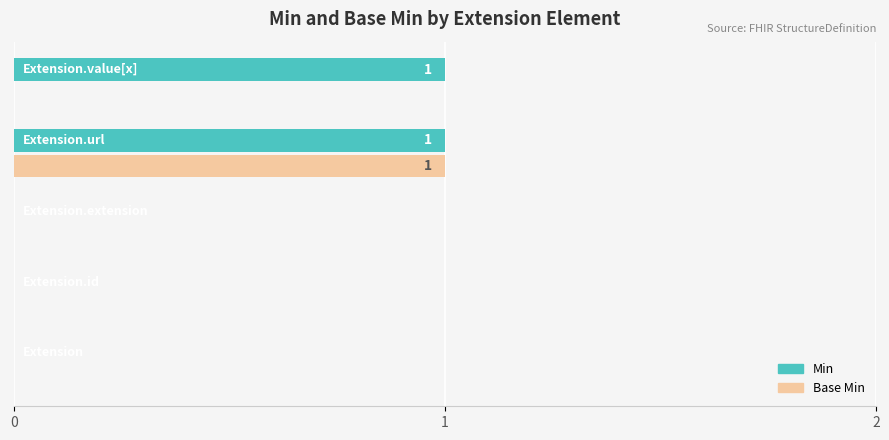

Which series has the largest total across all categories?

Min